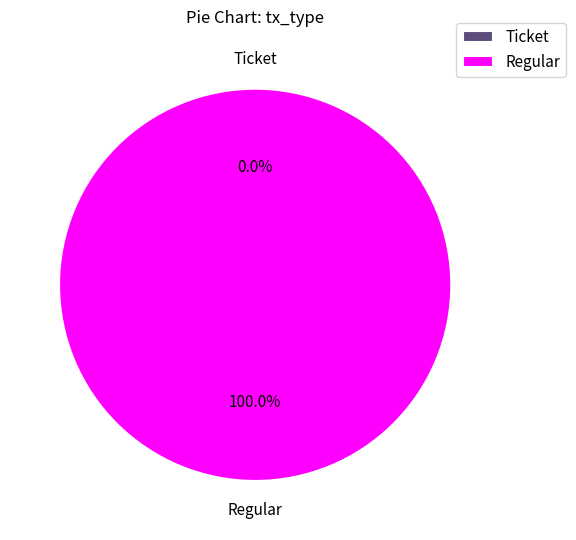

Which slice is the largest?

Regular